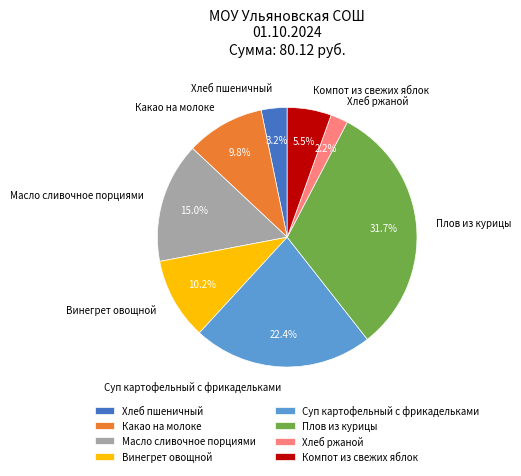

What is the smallest slice in the pie chart?

Хлеб ржаной